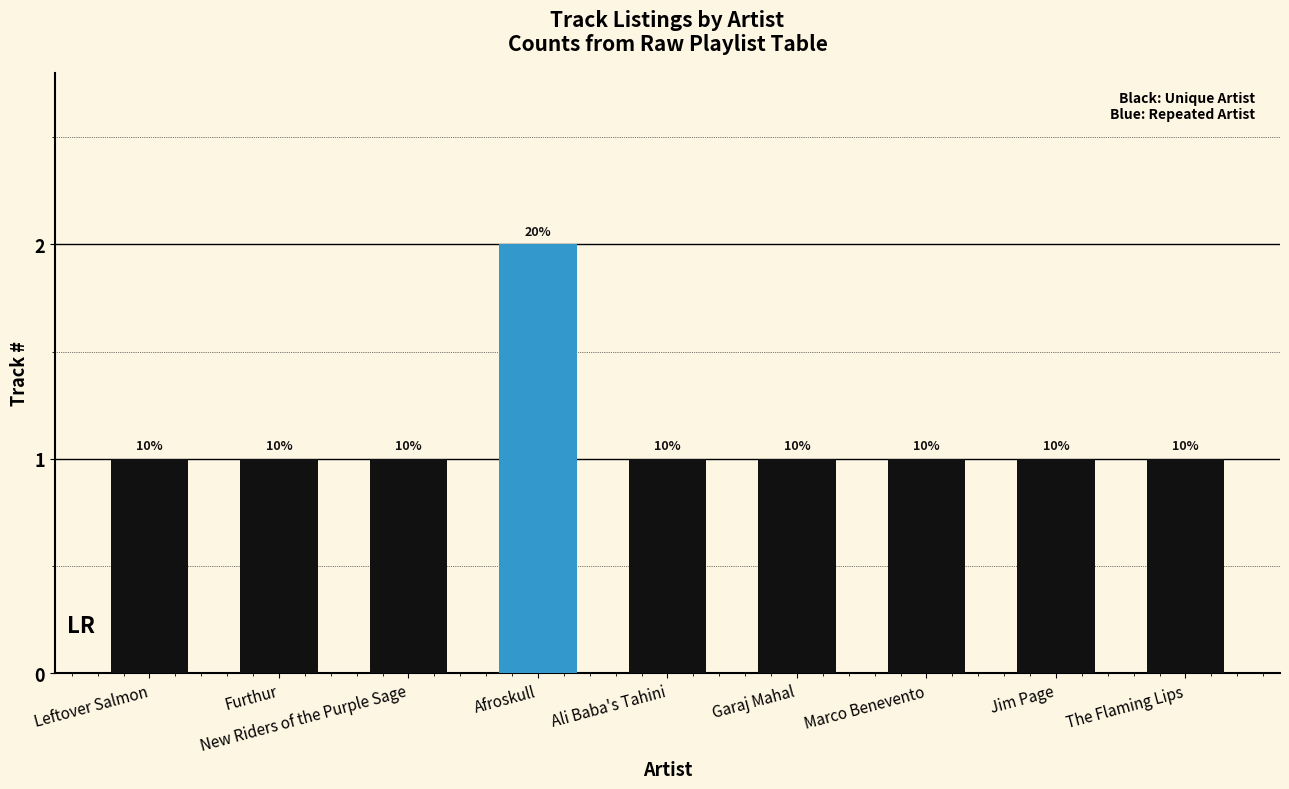

Reading left to right, transcribe all the data shown in this chart.

Leftover Salmon=1	Furthur=1	New Riders of the Purple Sage=1	Afroskull=2	Ali Baba's Tahini=1	Garaj Mahal=1	Marco Benevento=1	Jim Page=1	The Flaming Lips=1